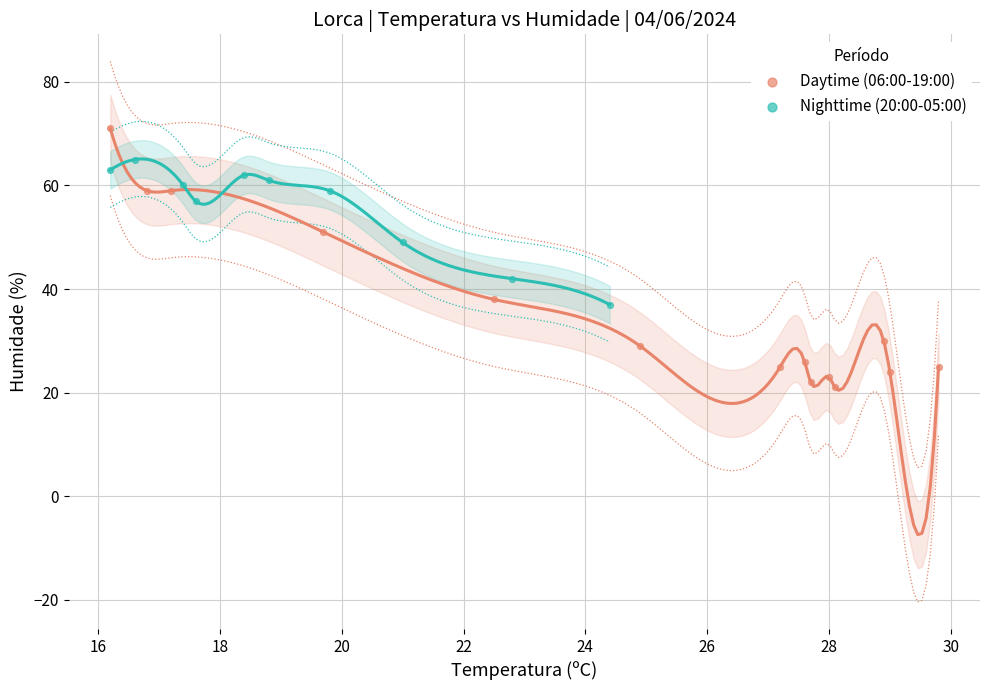

Which series reaches the minimum Y coordinate?

Daytime (06:00-19:00)